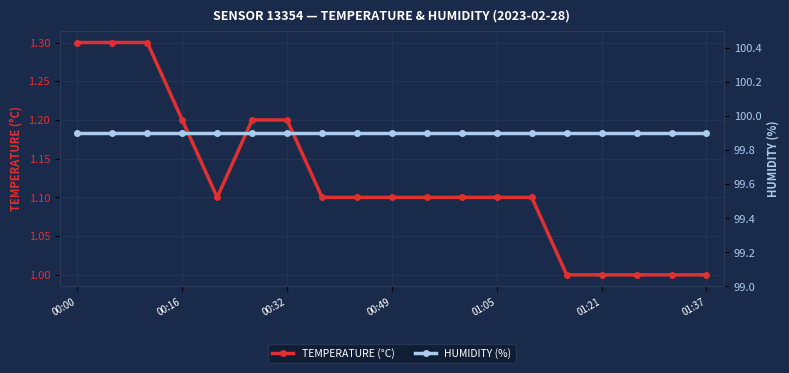

List the series in order of their peak value, highest first.

HUMIDITY (%), TEMPERATURE (°C)